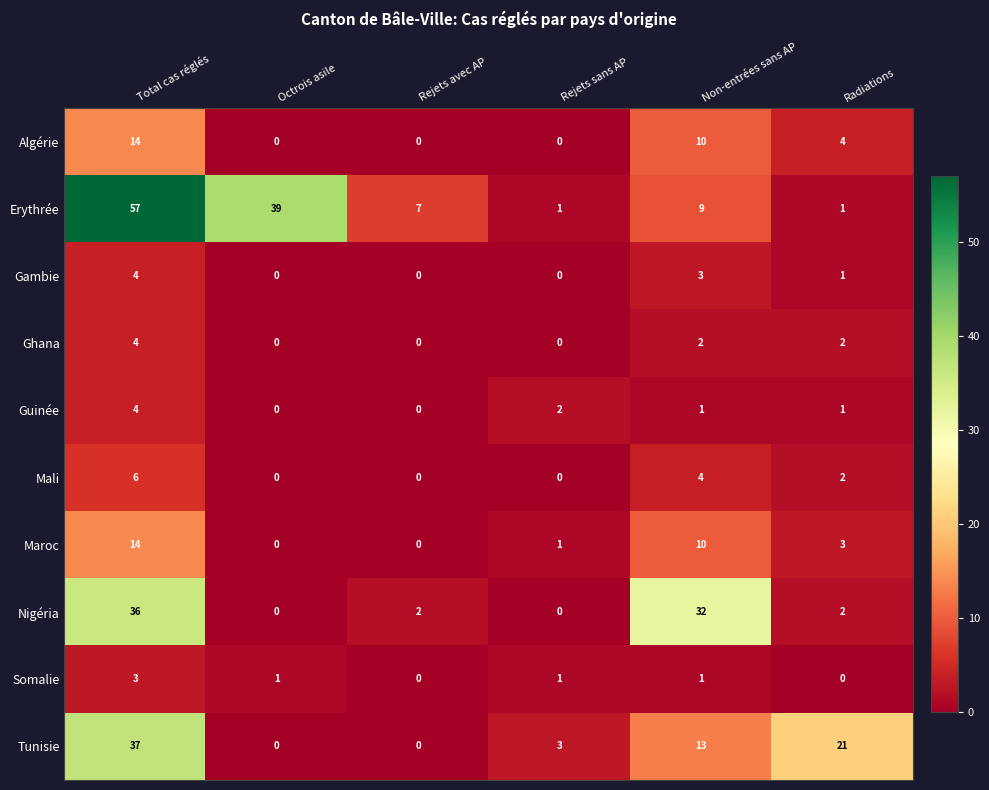

Which series changed the most between Total cas réglés and Radiations?

Erythrée